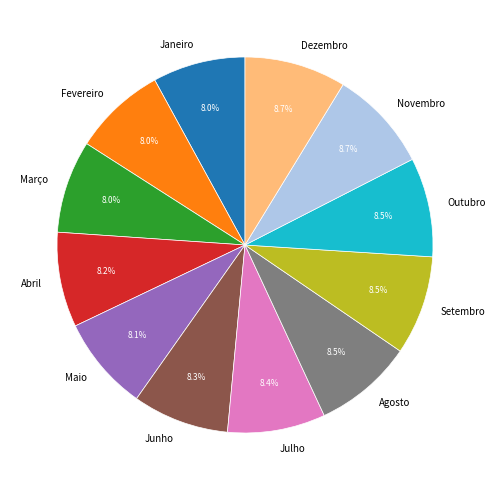

What percentage do Julho and Setembro together represent?

16.9%